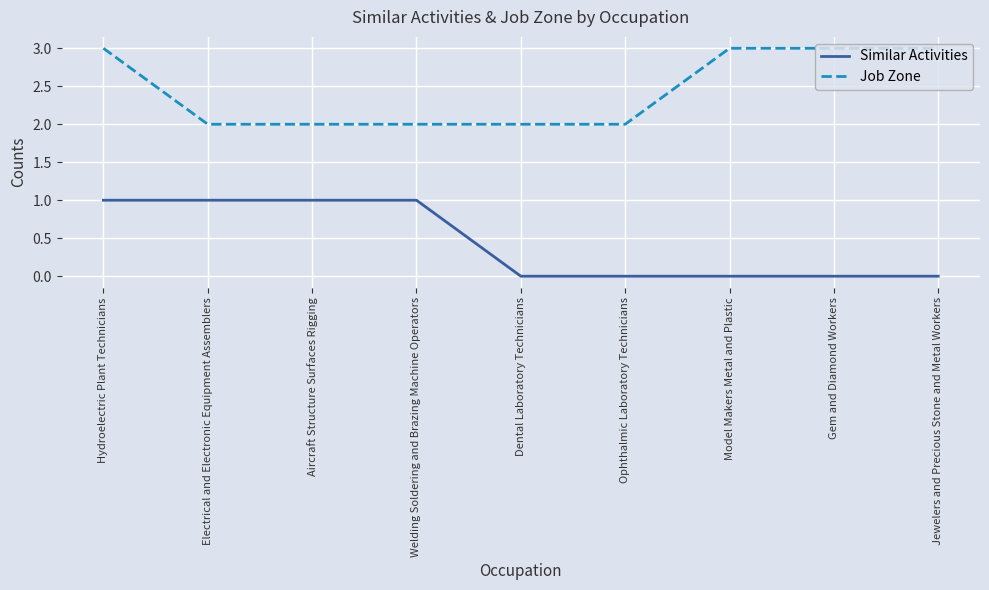

At Ophthalmic Laboratory Technicians, list the series in order from largest to smallest.

Job Zone, Similar Activities